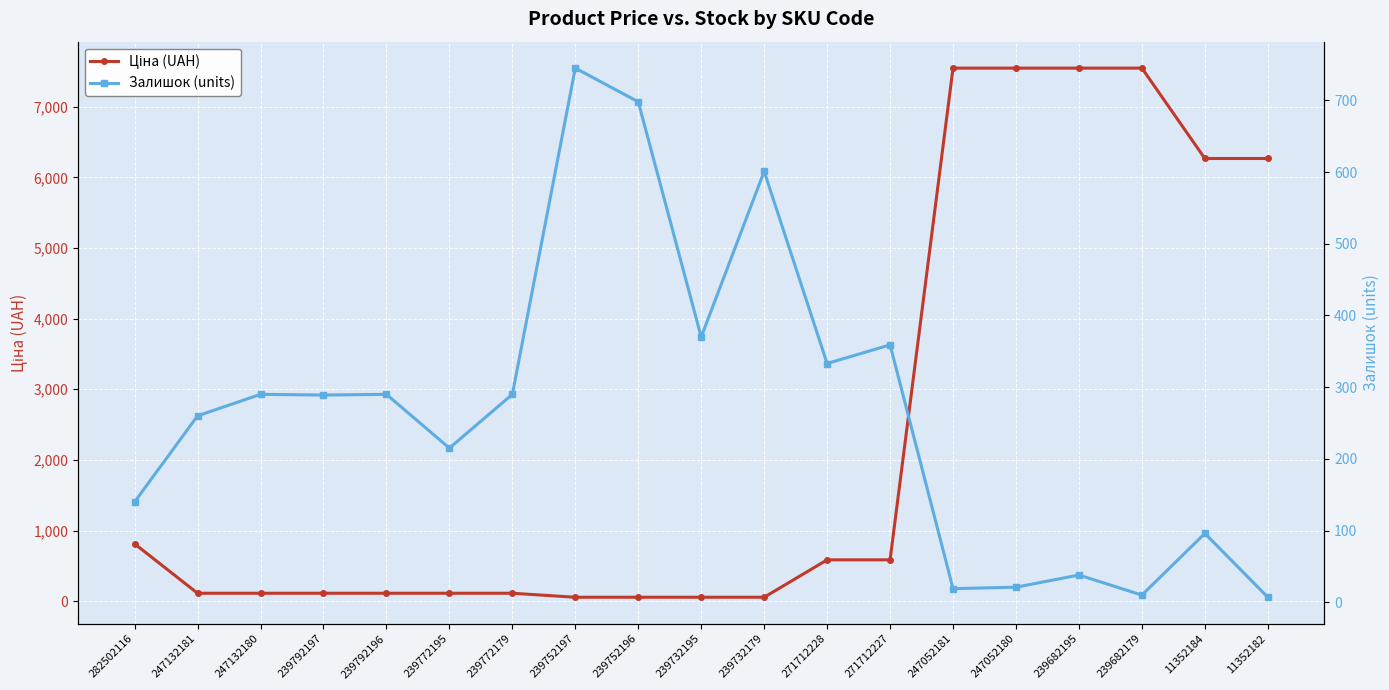

What is the average value of the Залишок (units) series?

266.9